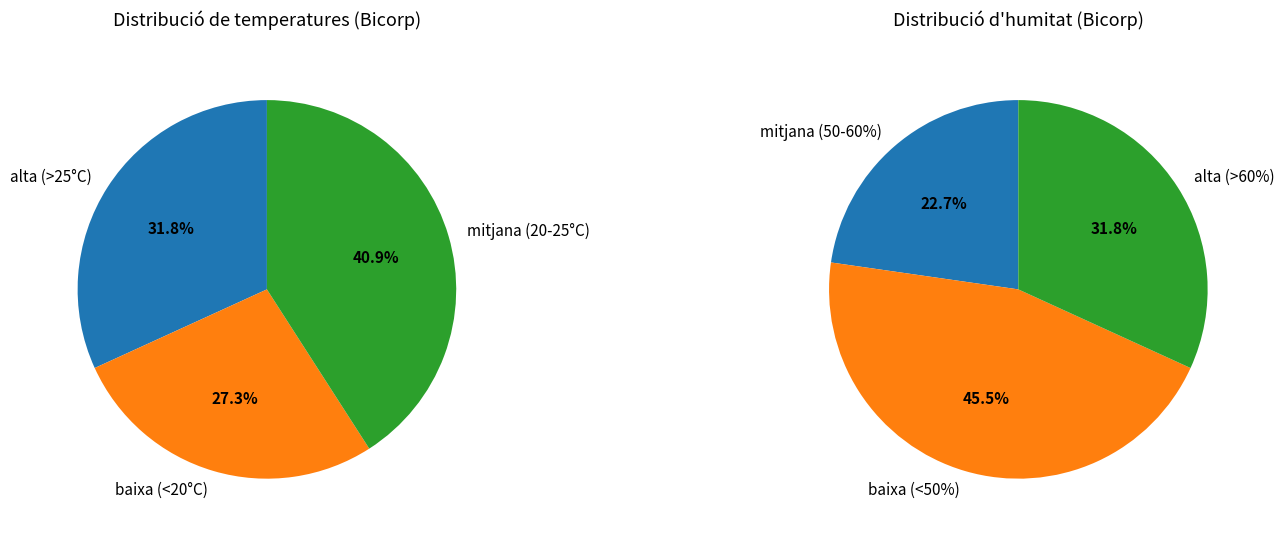

Is there any slice that represents more than half of the pie?

No